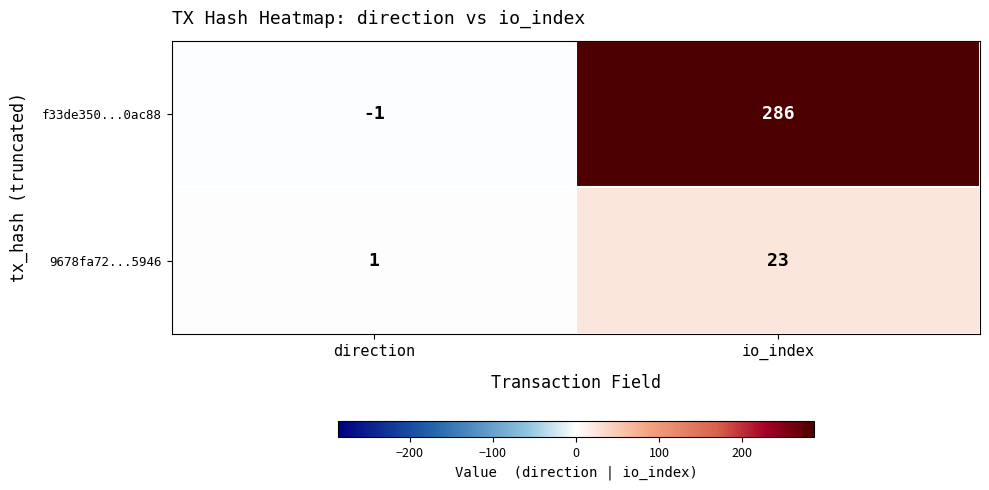

What is the sum of all f33de350...0ac88 values?

285